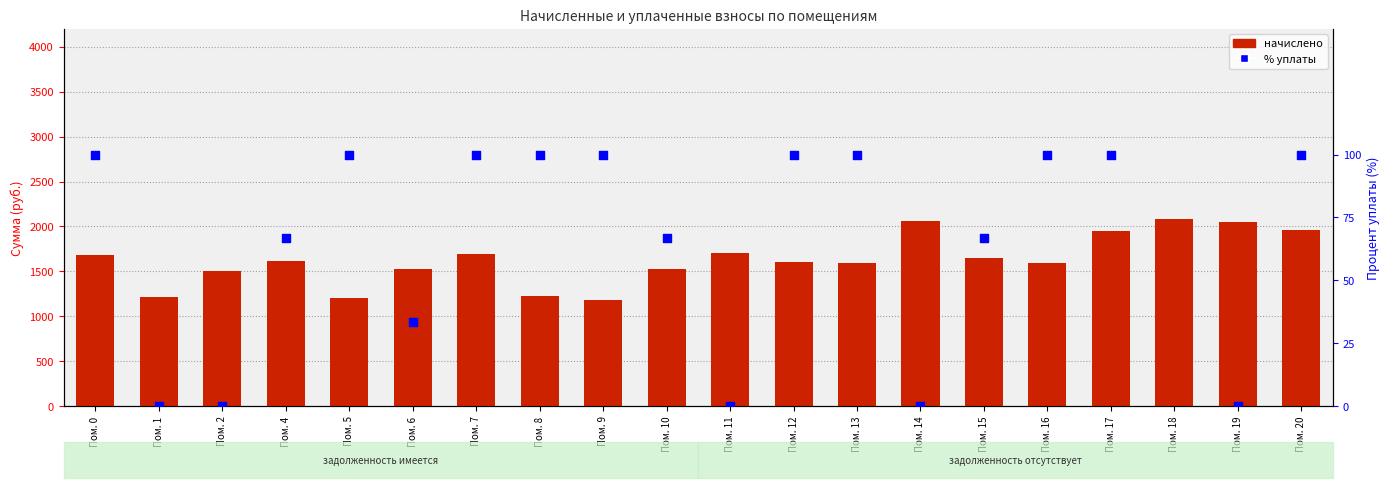

Which series has the widest spread of Y values?

начислено